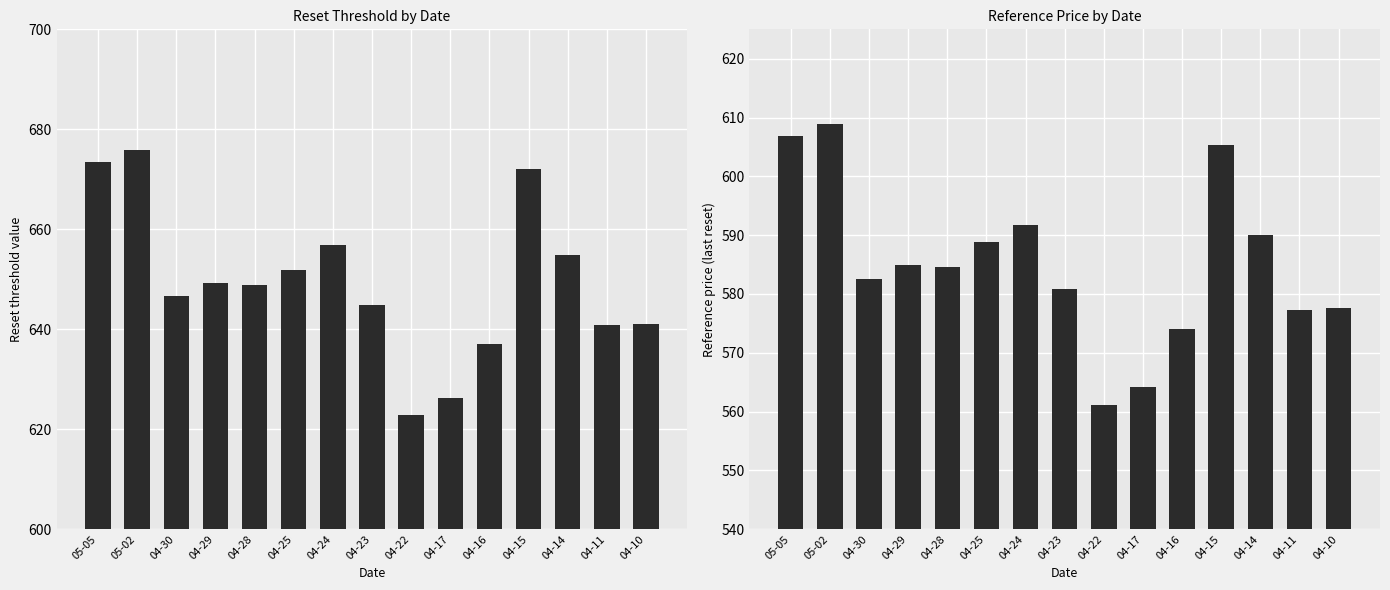

What are all the series names shown in the legend?

Reset threshold, Reference price